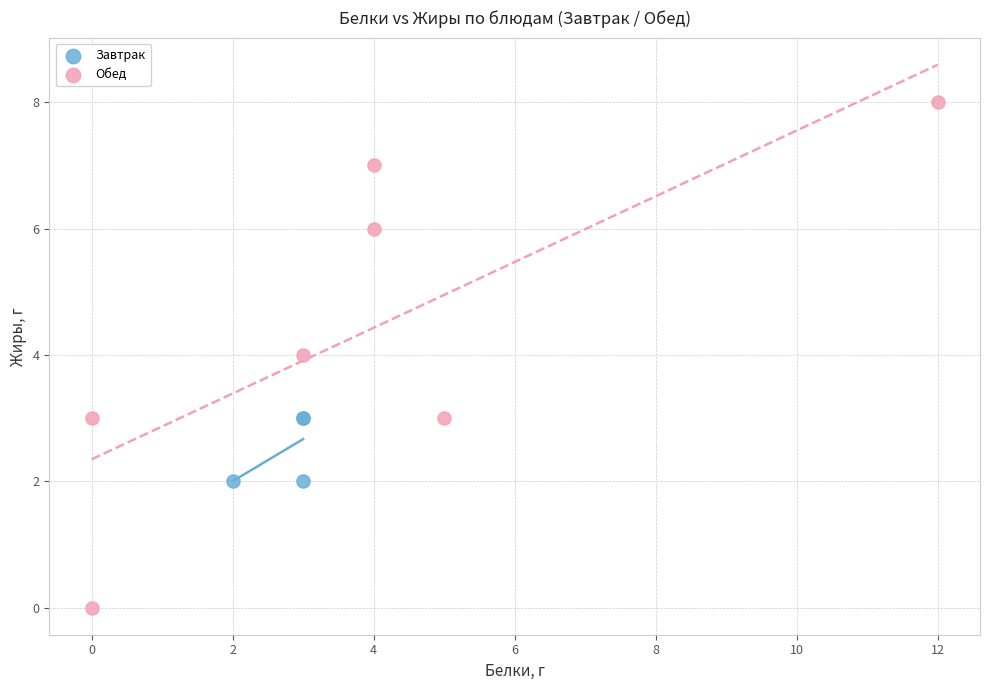

Which series contains the lowest Y value?

Обед